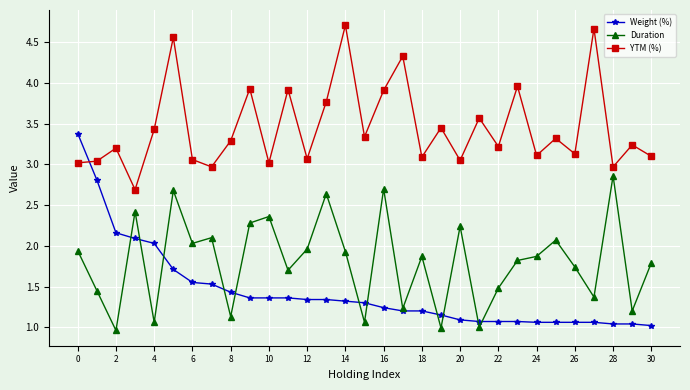

Which series has the largest total across all categories?

YTM (%)